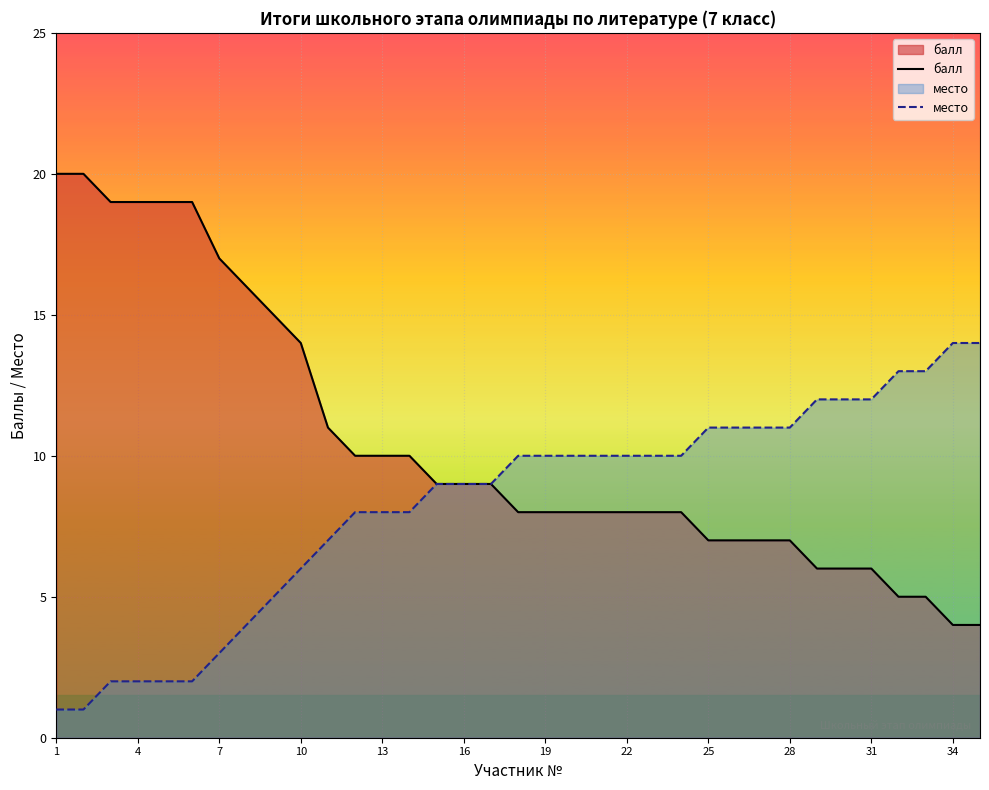

How many lines are shown in the chart?

2